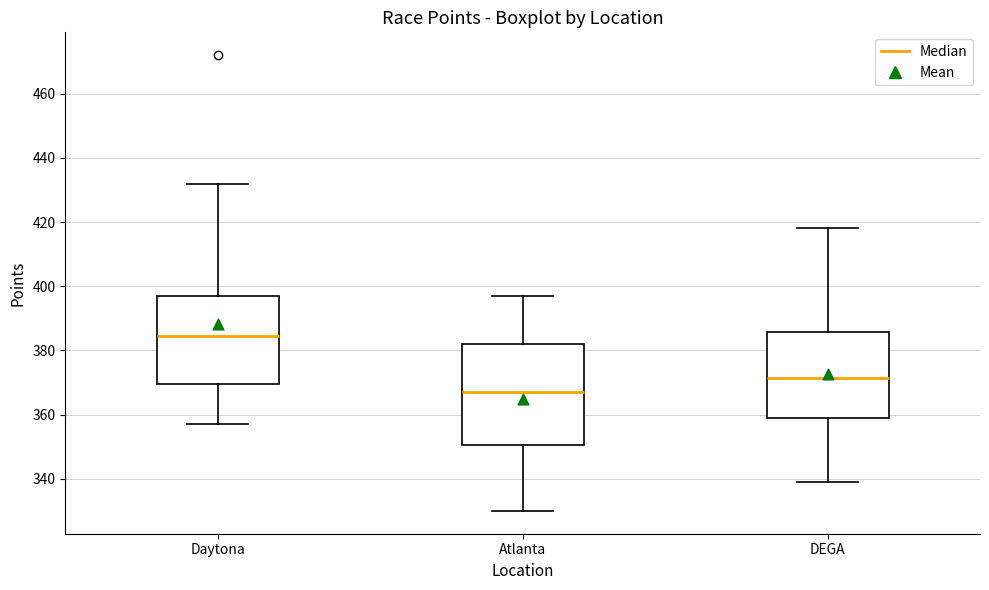

Which box is the tallest, from its lower edge to its upper edge?

Atlanta